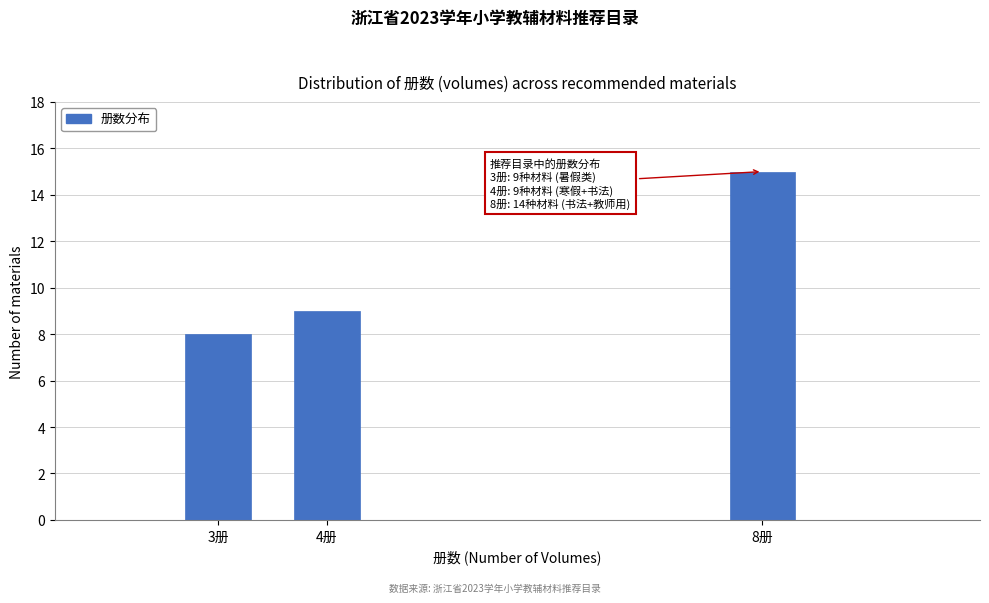

Reading left to right, what are all the values shown in this chart?

3册=8	4册=9	8册=15